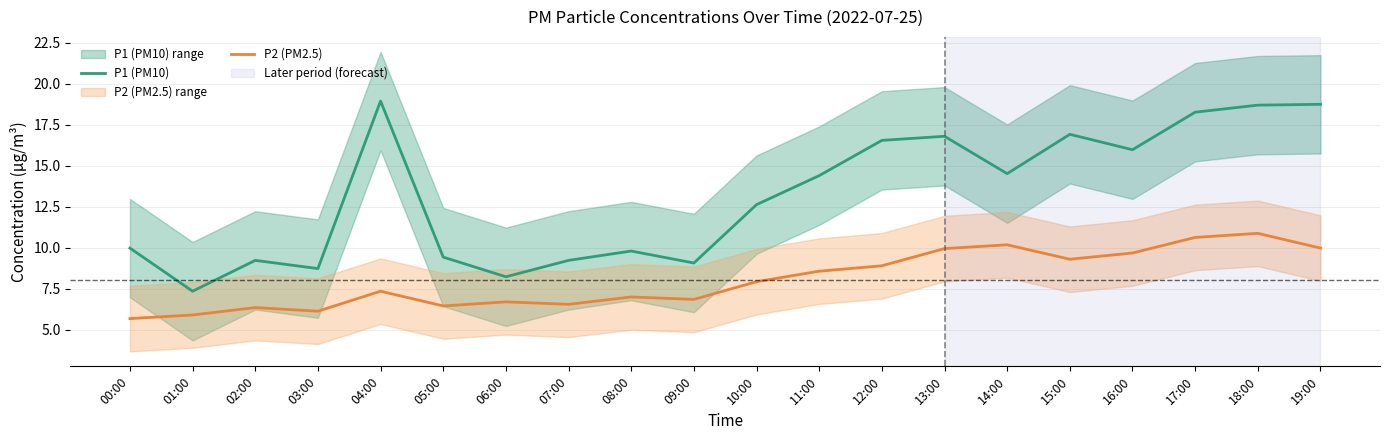

Where is the first local maximum for P2 (PM2.5)?

02:00